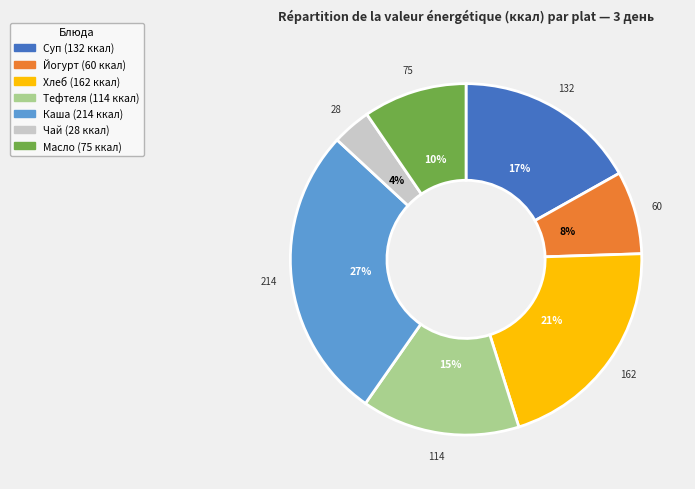

Is there any slice that represents more than half of the pie?

No